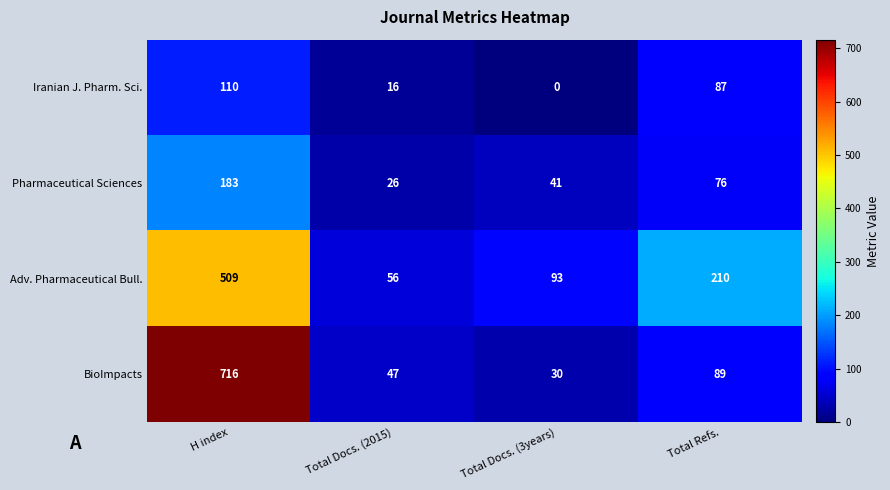

Which series has the largest total across all categories?

BioImpacts